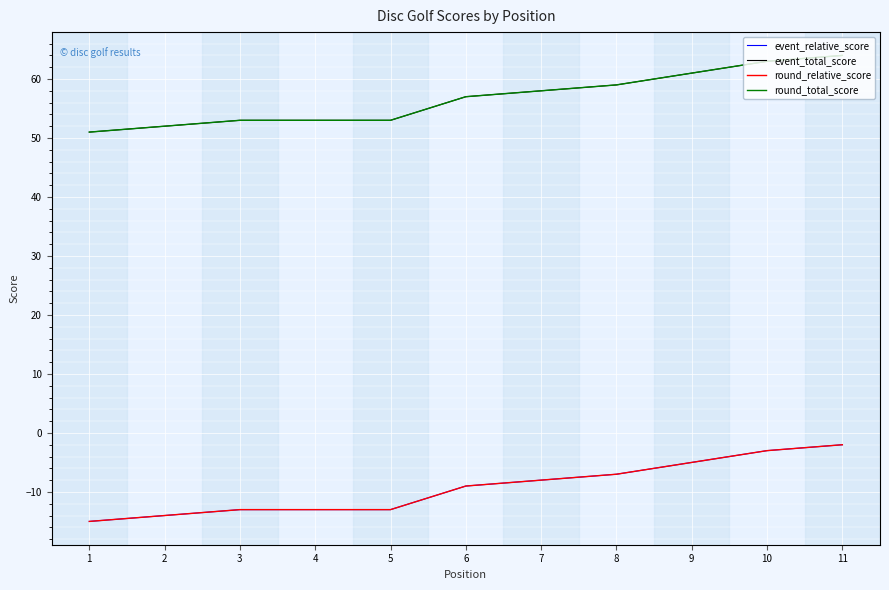

What is the lowest value of the round_relative_score series?

-15